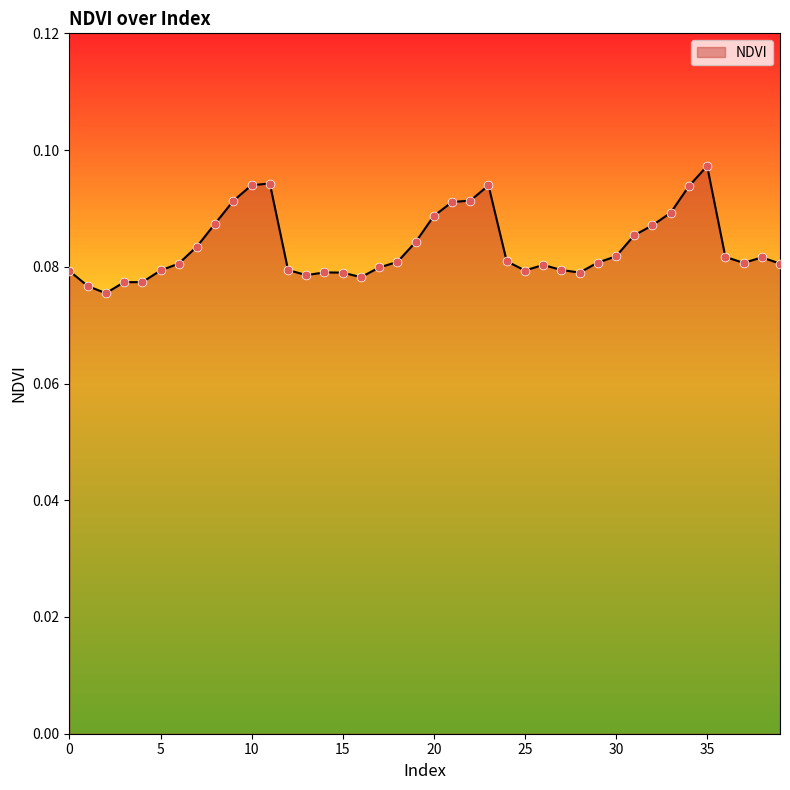

How many lines are shown in the chart?

1